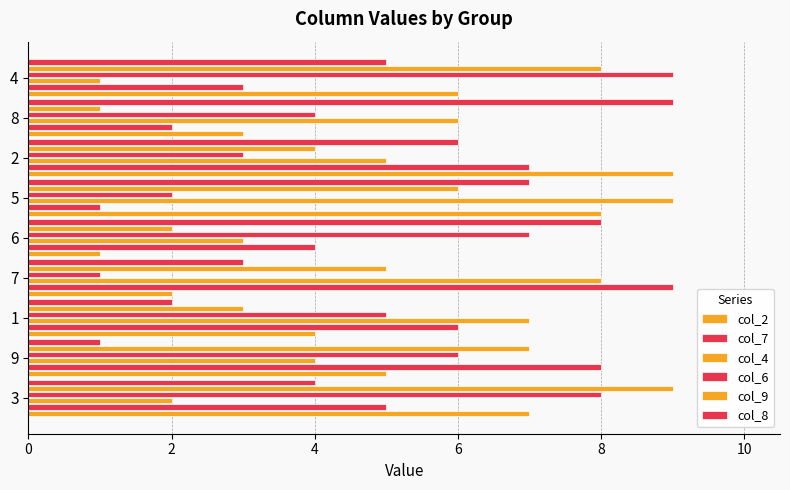

Count the number of data series in this chart.

6